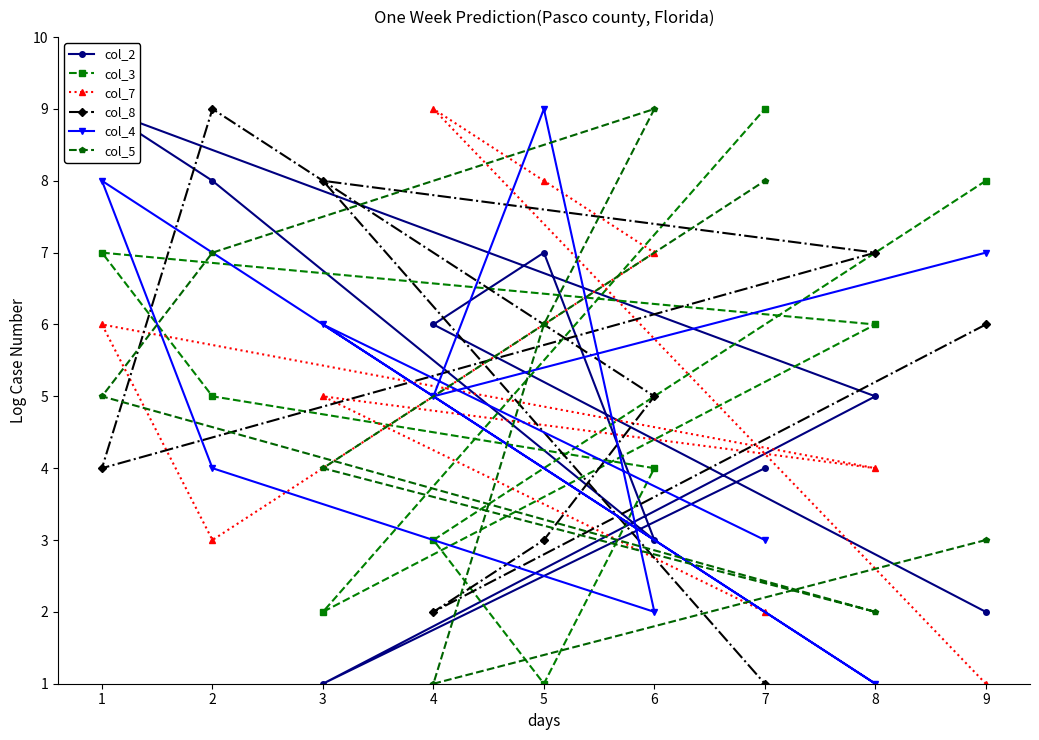

How many interior local peaks does the col_5 series have?

1